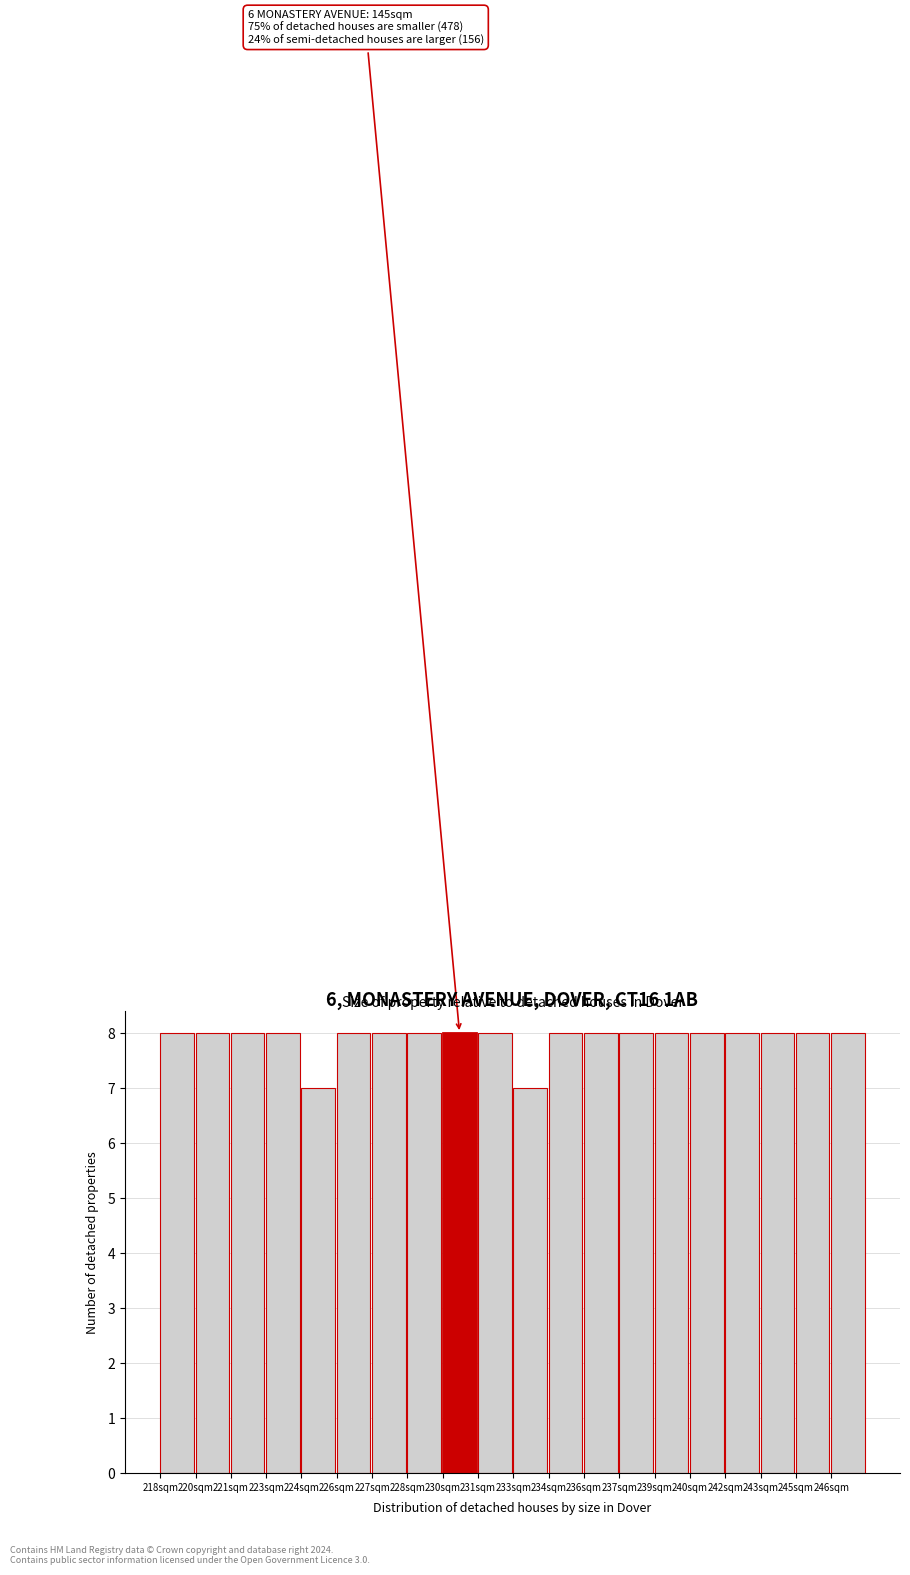

Reading right to left, extract all data points from this chart.

8	8	8	8	8	8	8	8	8	7	8	8	8	8	8	7	8	8	8	8